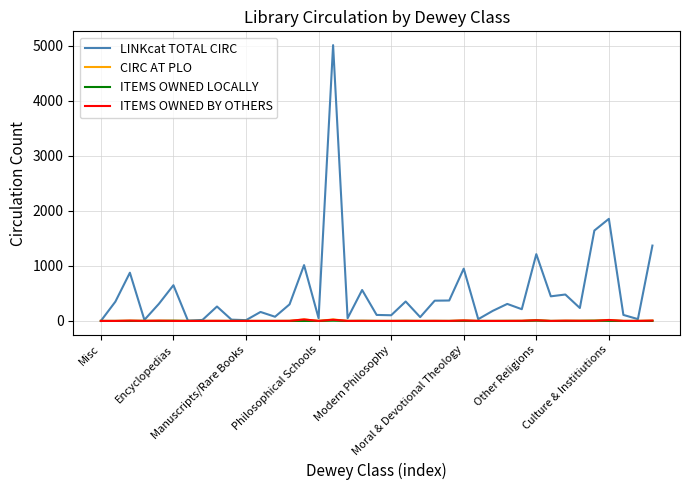

Which series has the widest spread of values?

LINKcat TOTAL CIRC